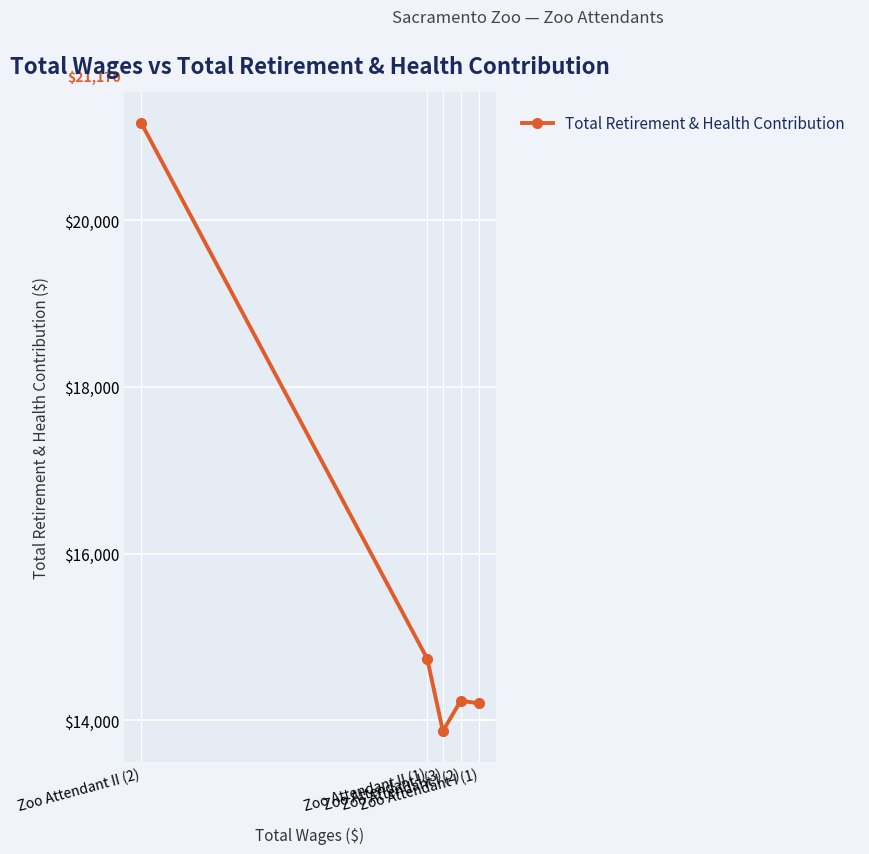

At which label does the data first exceed 14233?

Zoo Attendant II (2)